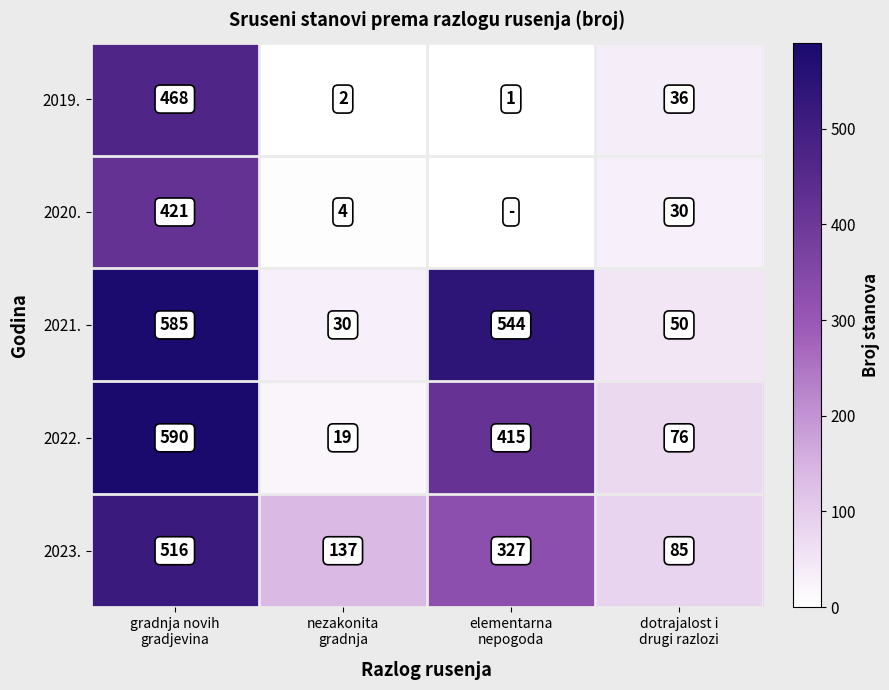

What is the maximum value for 2022.?

590